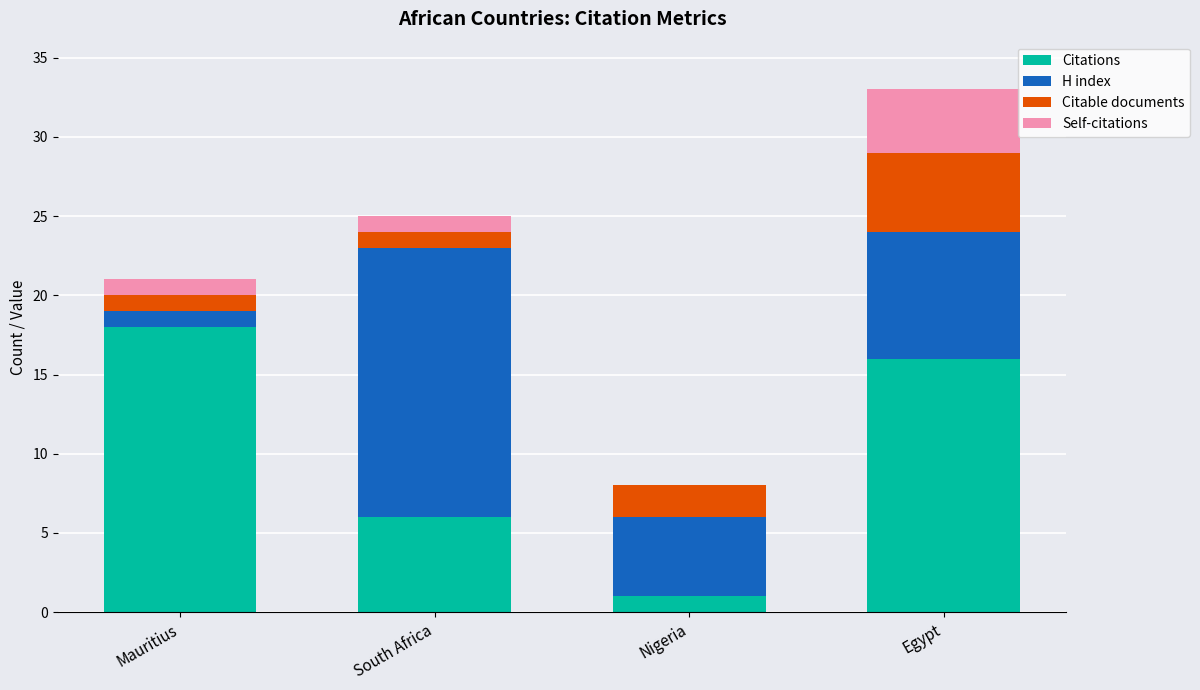

At which label does Citations reach its peak?

Mauritius